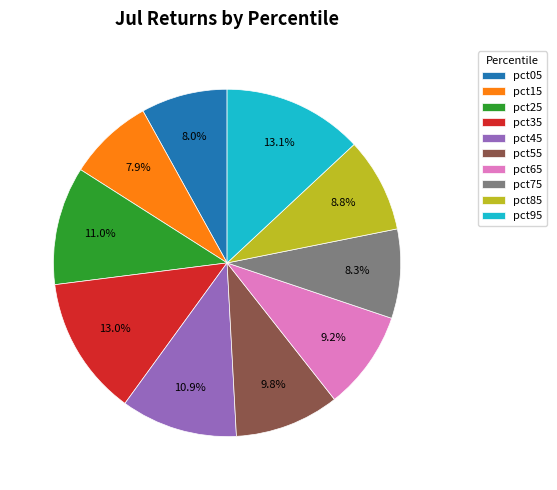

Does pct85 account for over 50% of the chart?

No